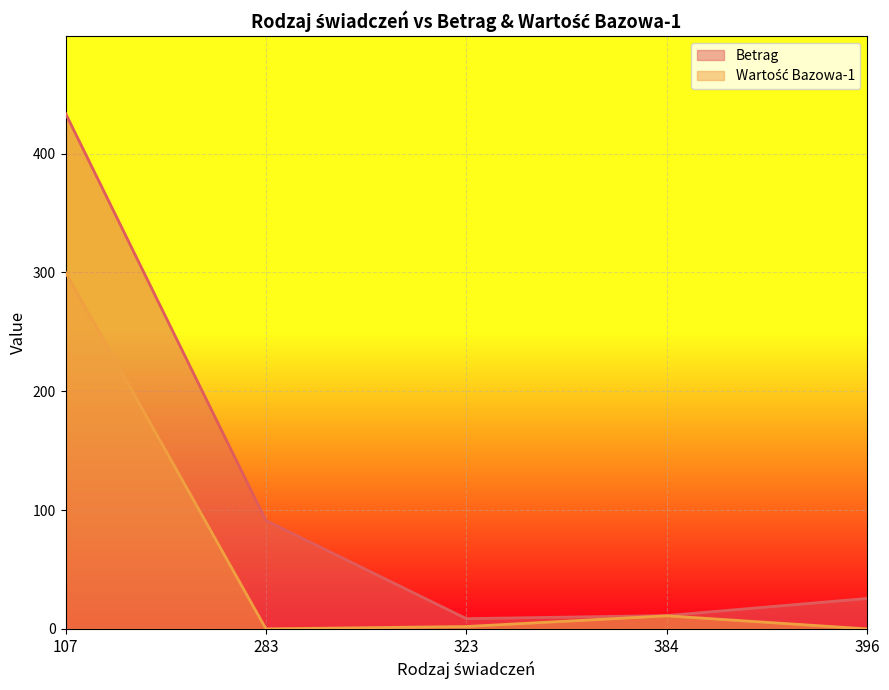

In Wartość Bazowa-1, how many points are higher than both neighbors (excluding endpoints)?

1